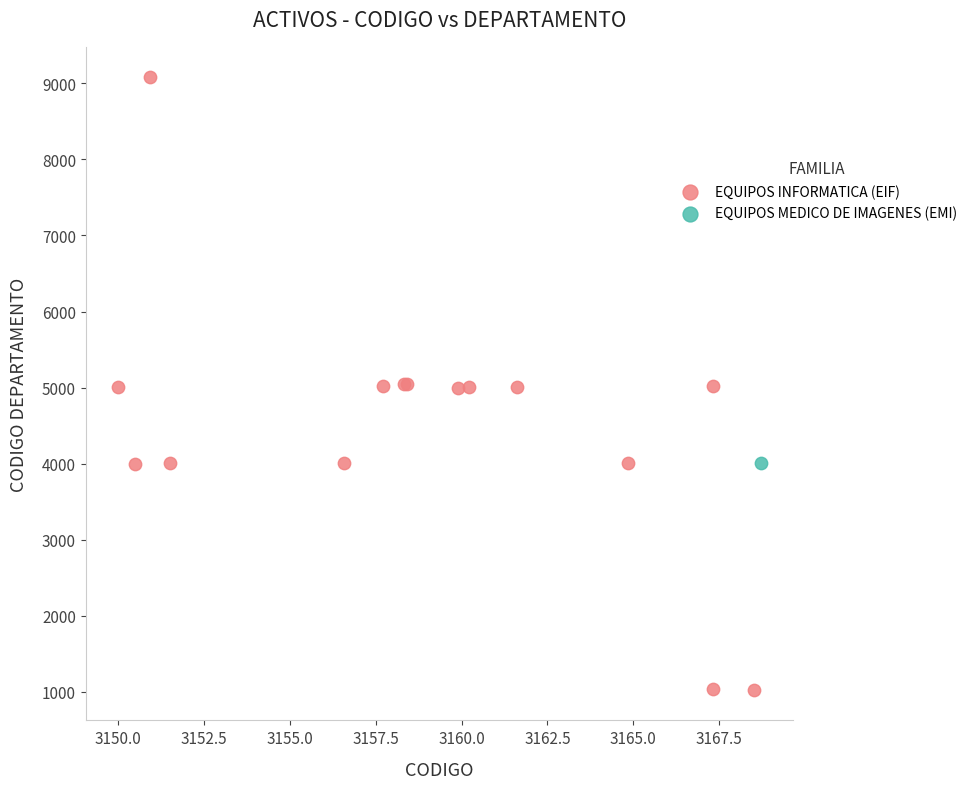

What are all the series names shown in the legend?

EQUIPOS INFORMATICA (EIF), EQUIPOS MEDICO DE IMAGENES (EMI)